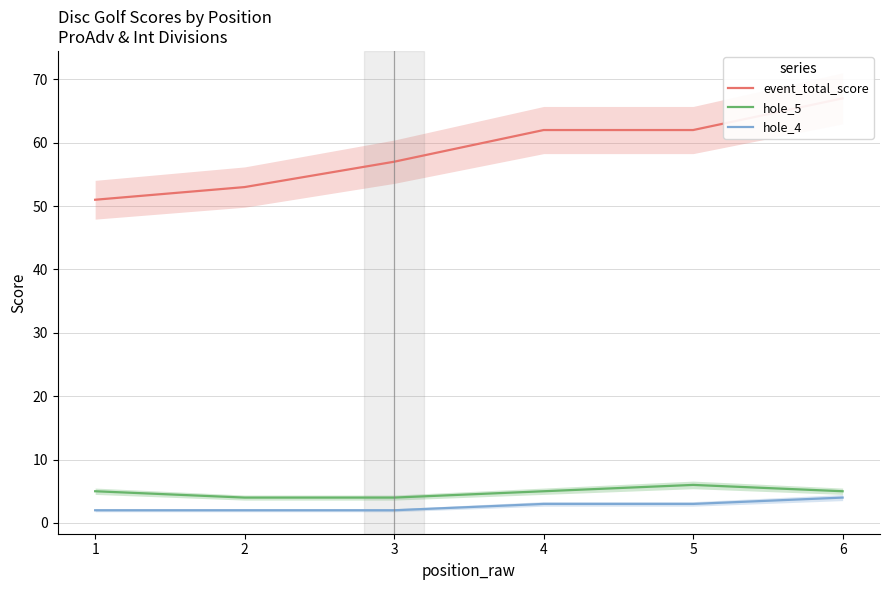

At which category does the chart reach its peak across all series?

6